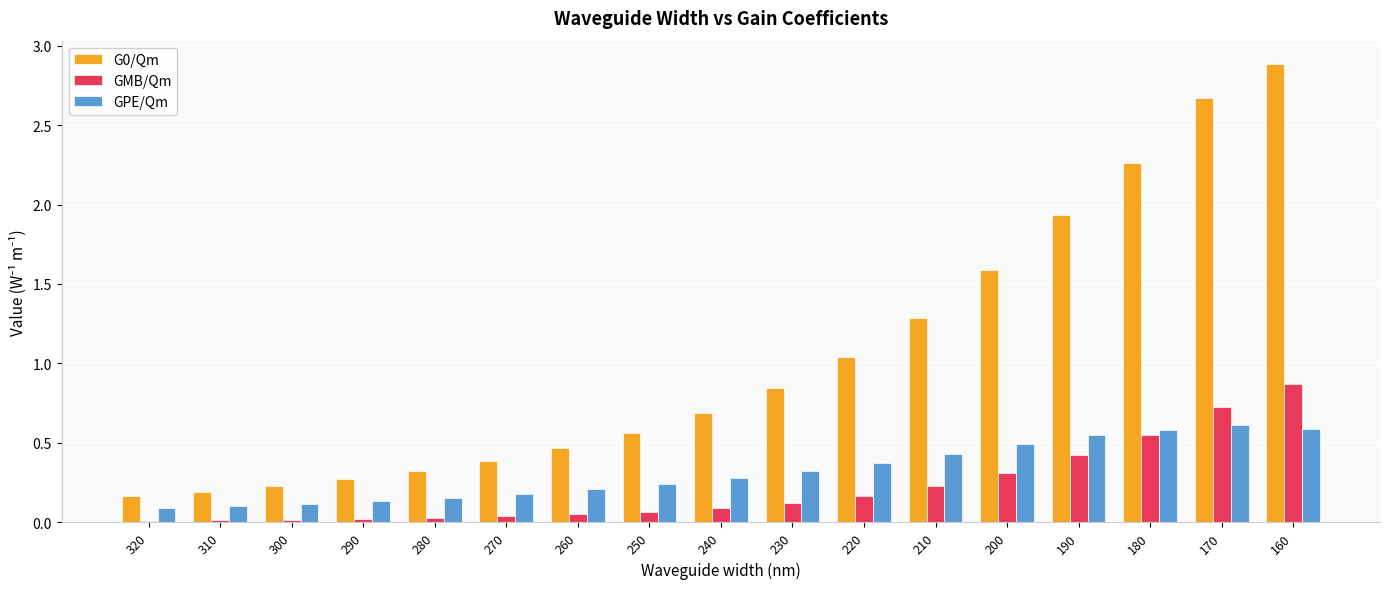

What is the sum of all GPE/Qm values?

5.5